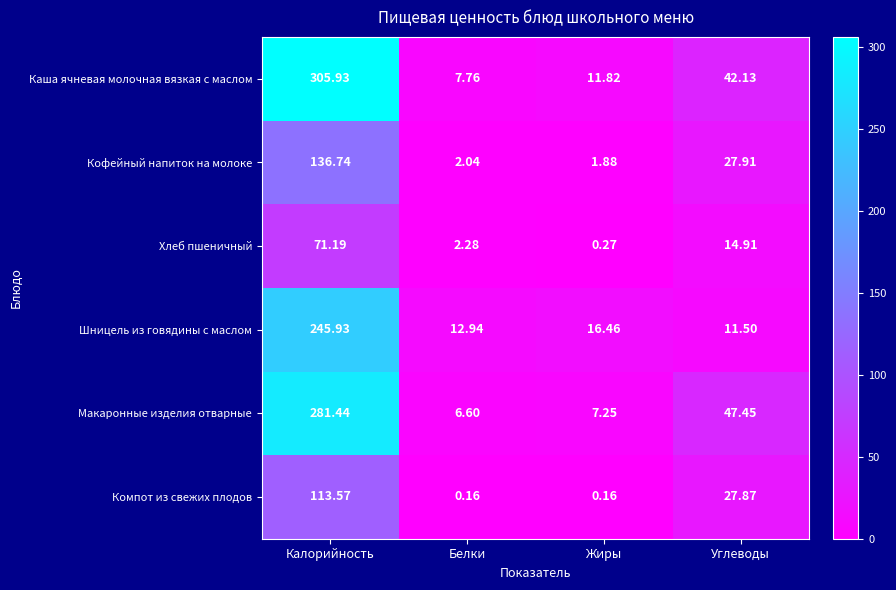

Where does the Компот из свежих плодов series first go above 27?

Калорийность